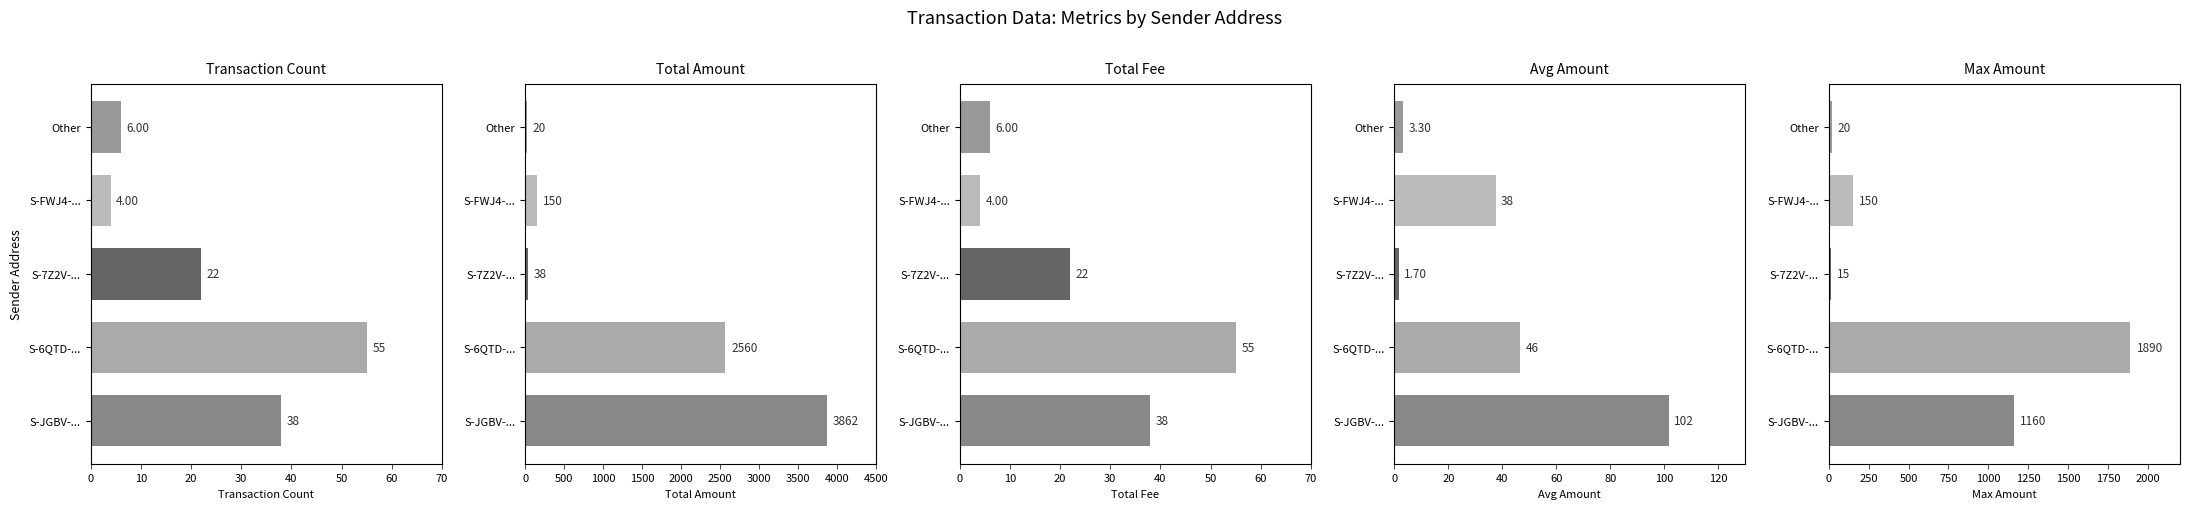

What are all the series names shown in the legend?

Transaction Count, Total Amount, Total Fee, Avg Amount, Max Amount